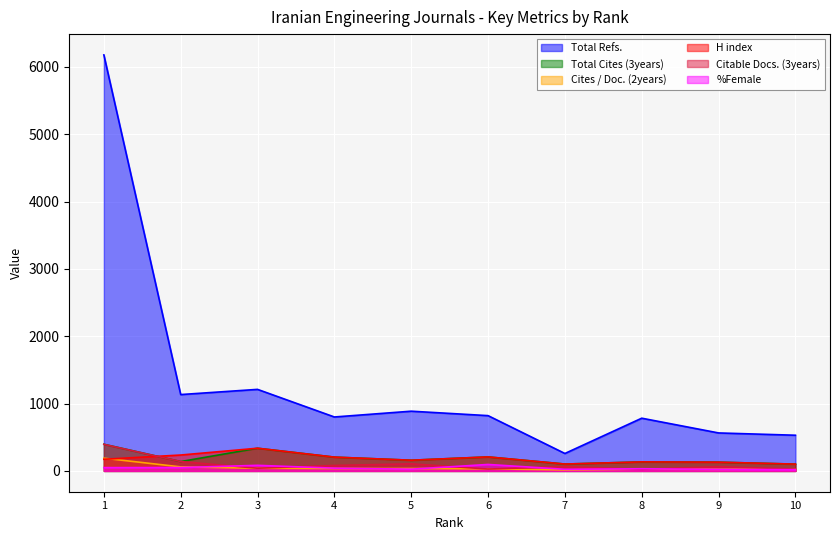

True or false: H index has a value of 31 at 7.

False